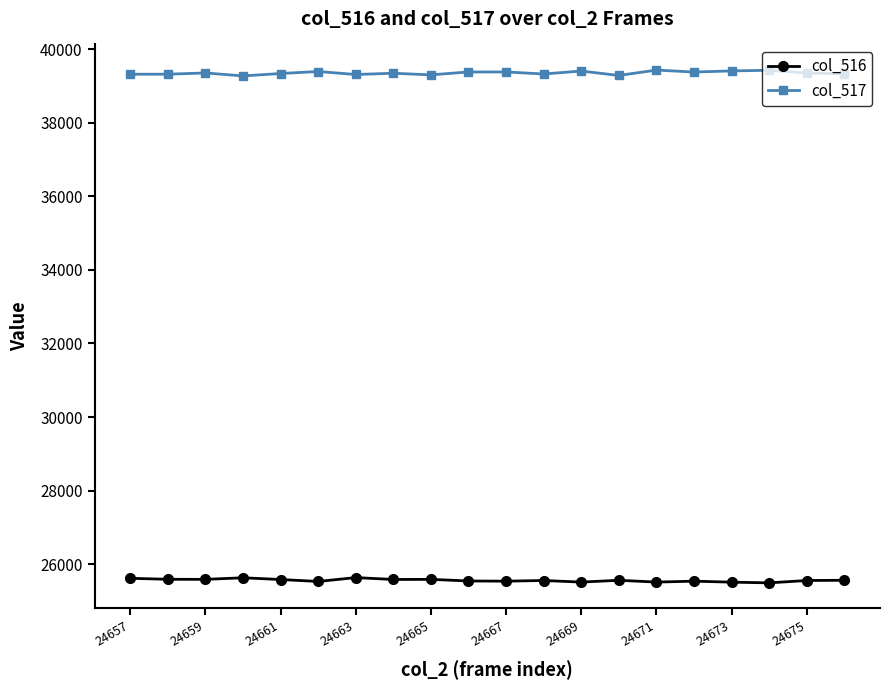

What is the value of the col_517 point at the 18th from the left?

39423